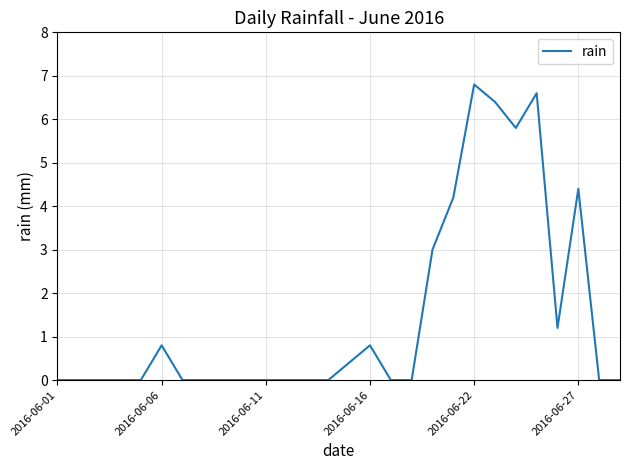

What is the maximum value shown in the chart?

6.8